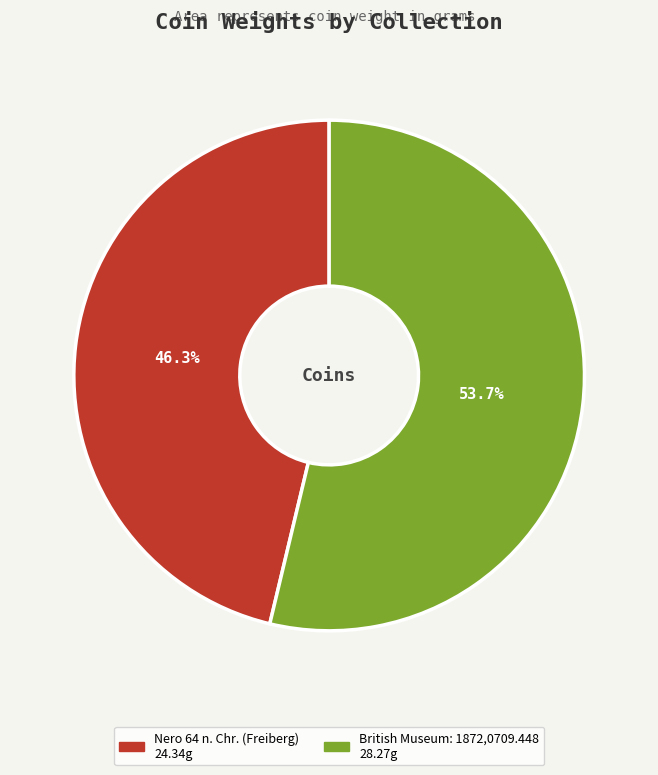

To the nearest percent, what is the combined percentage of British Museum: 1872,0709.448 and Nero 64 n. Chr. (Freiberg)?

100%